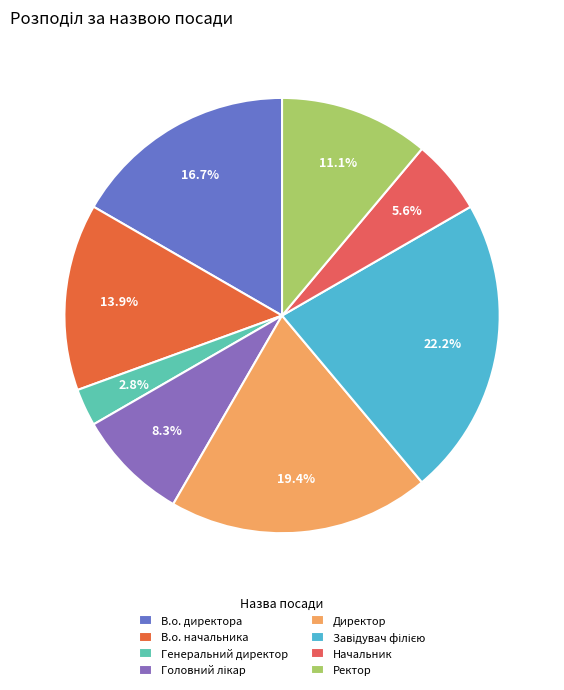

How many segments does this pie chart have?

8